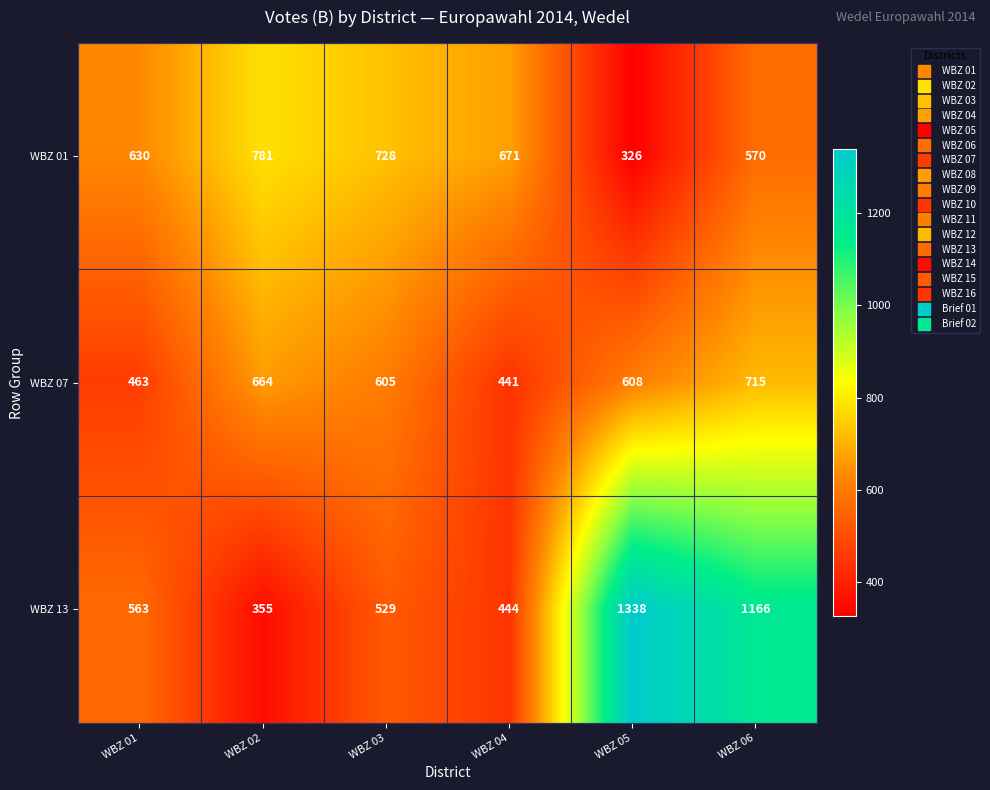

Rank the series by their maximum value, from highest to lowest.

WBZ 13, WBZ 01, WBZ 07